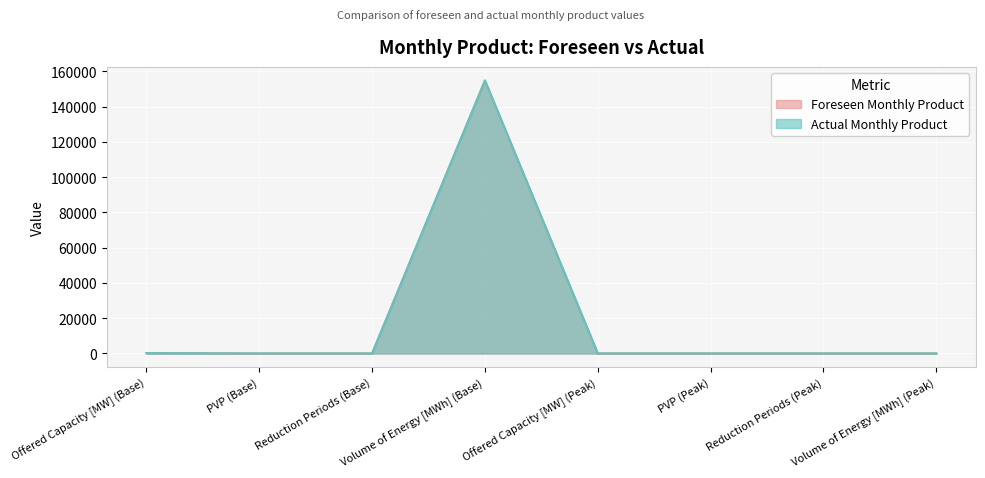

Where is Foreseen Monthly Product nearest to the value 77376?

Offered Capacity [MW] (Base)